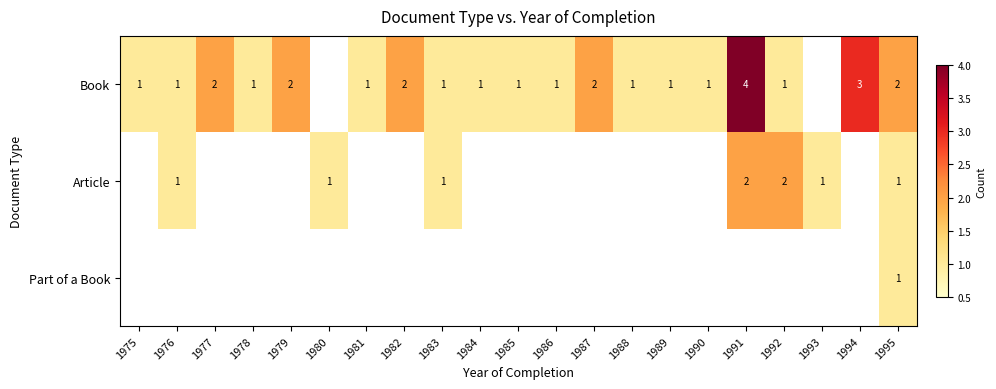

The Article series shows 1 at 1980. True or false?

True